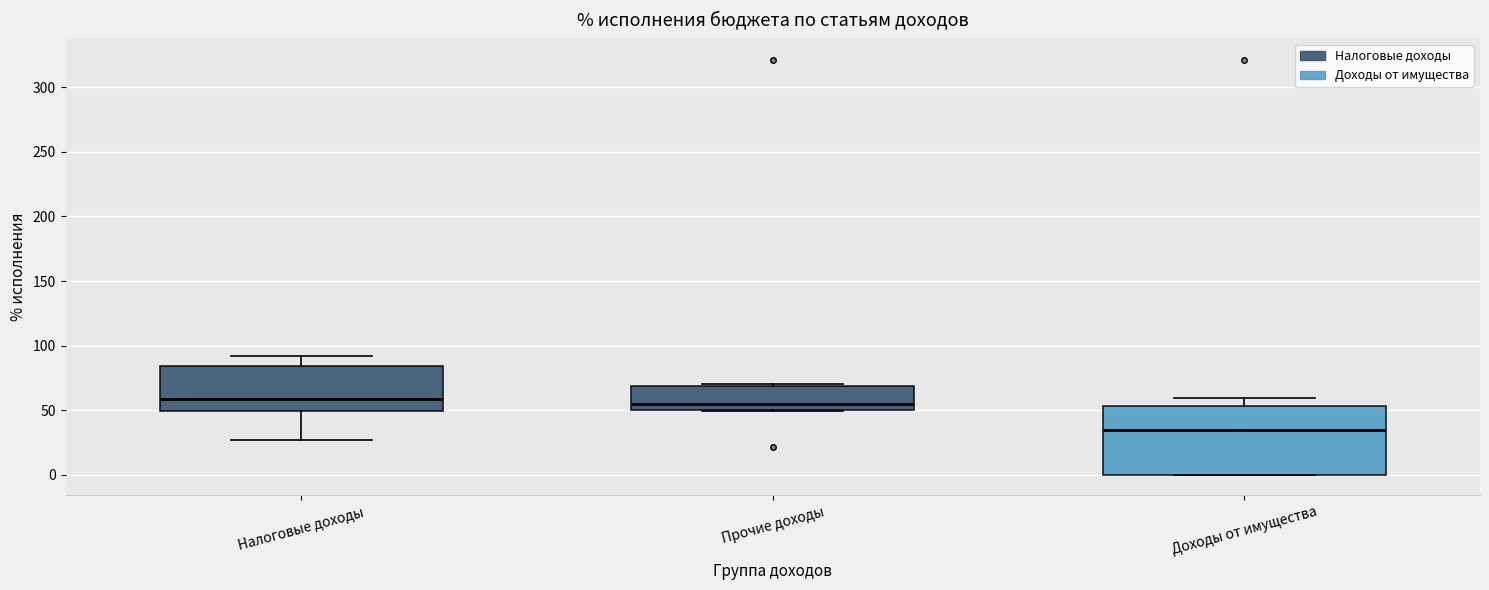

Reading left to right, transcribe this box plot: for each box, give where its median line is, the range the box spans, and where its two whiskers end, as read against the y-axis. The values are not printed on the chart, so give them approximately, as read against the axis.

Налоговые доходы: median 60, box 50 to 85, whiskers 25 to 90
Прочие доходы: median 55, box 50 to 70, whiskers 50 to 70 (just above the box's upper edge)
Доходы от имущества: median 35, box 0 to 55, whiskers 0 to 60